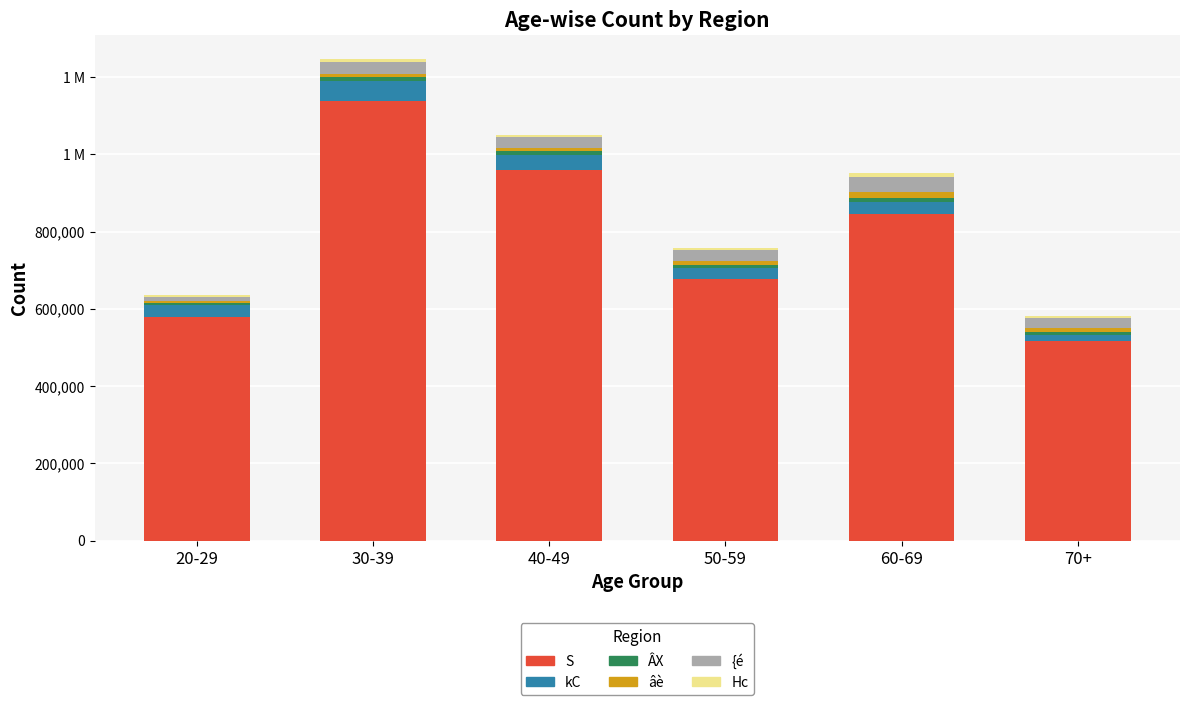

True or false: kC has a value of 27564 at 50-59.

True